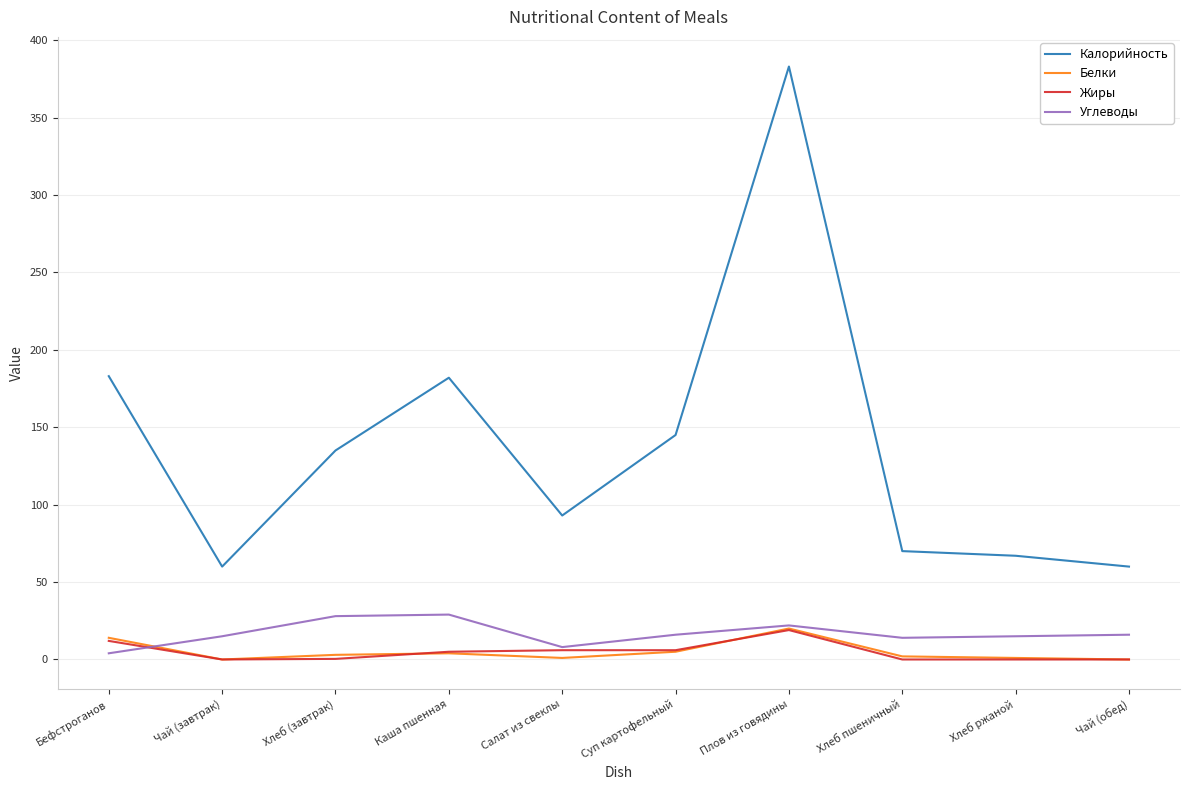

What is the sum of all Белки values?

50.0